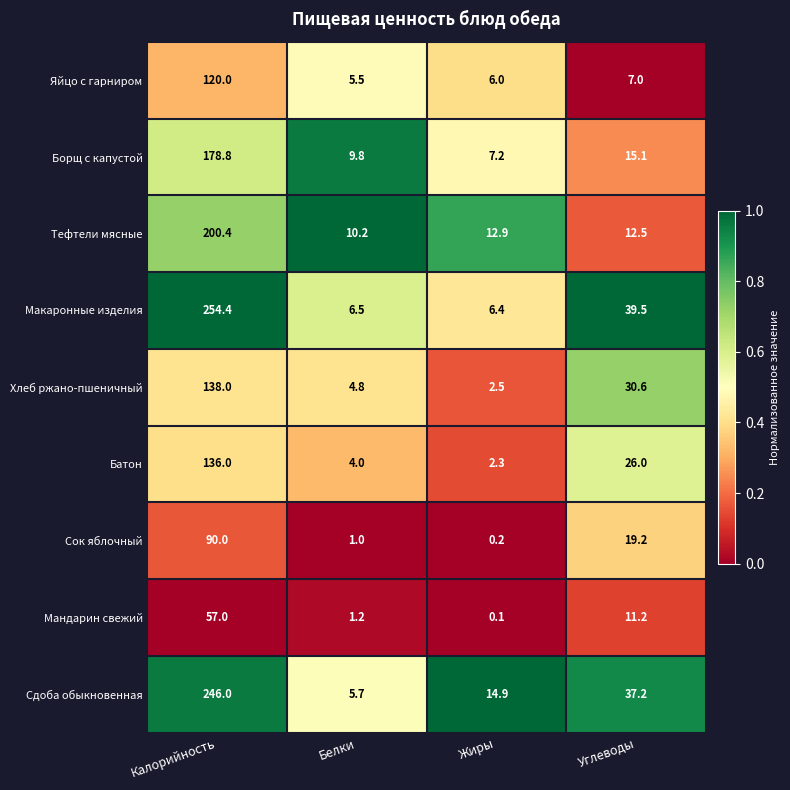

What is the maximum value shown in the chart?

254.4